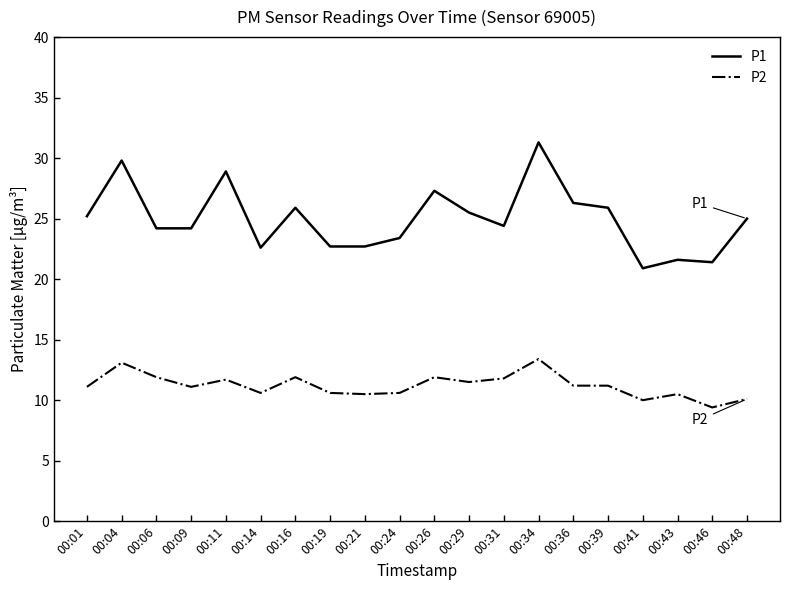

What is the difference between the maximum and minimum values in the P2 series?

4.0